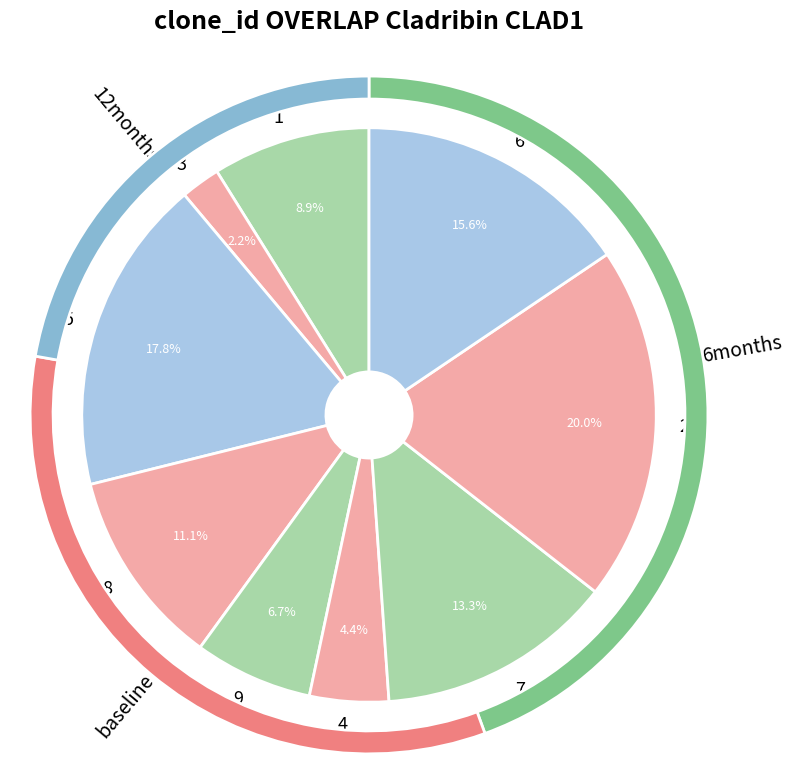

Does 6 account for over 50% of the chart?

No